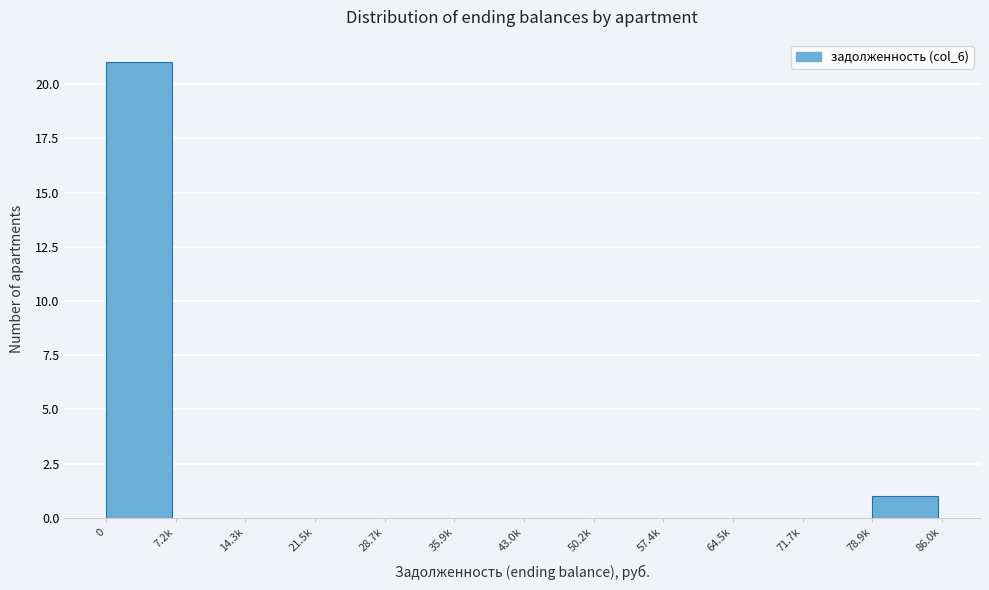

Reading left to right, transcribe all the data shown in this chart.

0=21	7.2k=0	14.3k=0	21.5k=0	28.7k=0	35.9k=0	43.0k=0	50.2k=0	57.4k=0	64.5k=0	71.7k=0	78.9k=1